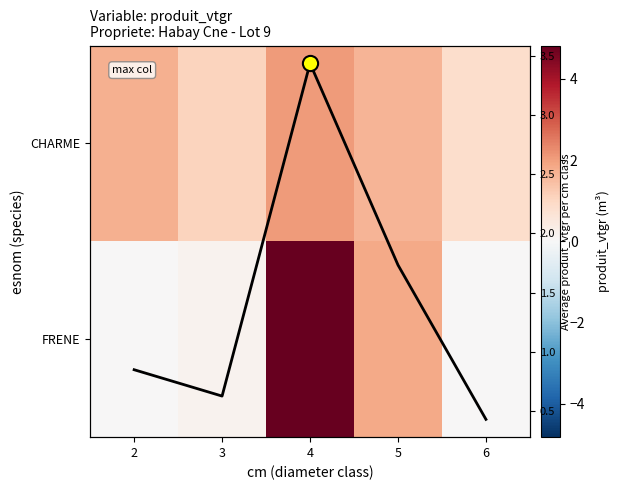

True or false: Col mean has a value of 0.4 at 6.

True